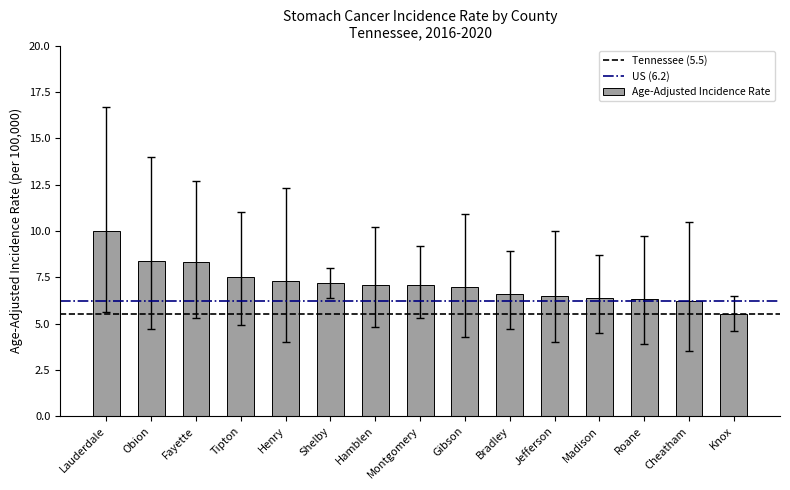

Does the chart contain any negative values?

No